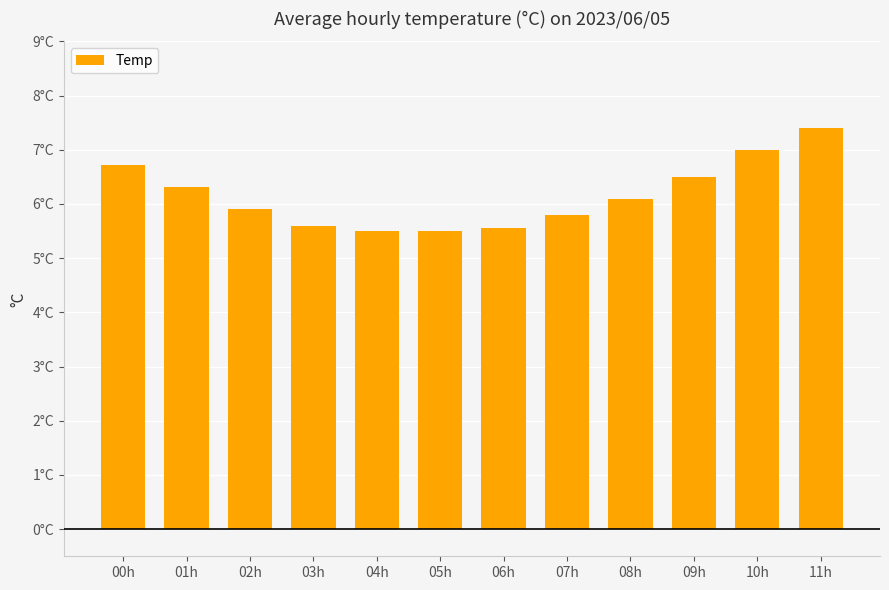

List the labels in order of value, largest first.

11h, 10h, 00h, 09h, 01h, 08h, 02h, 07h, 03h, 06h, 04h, 05h